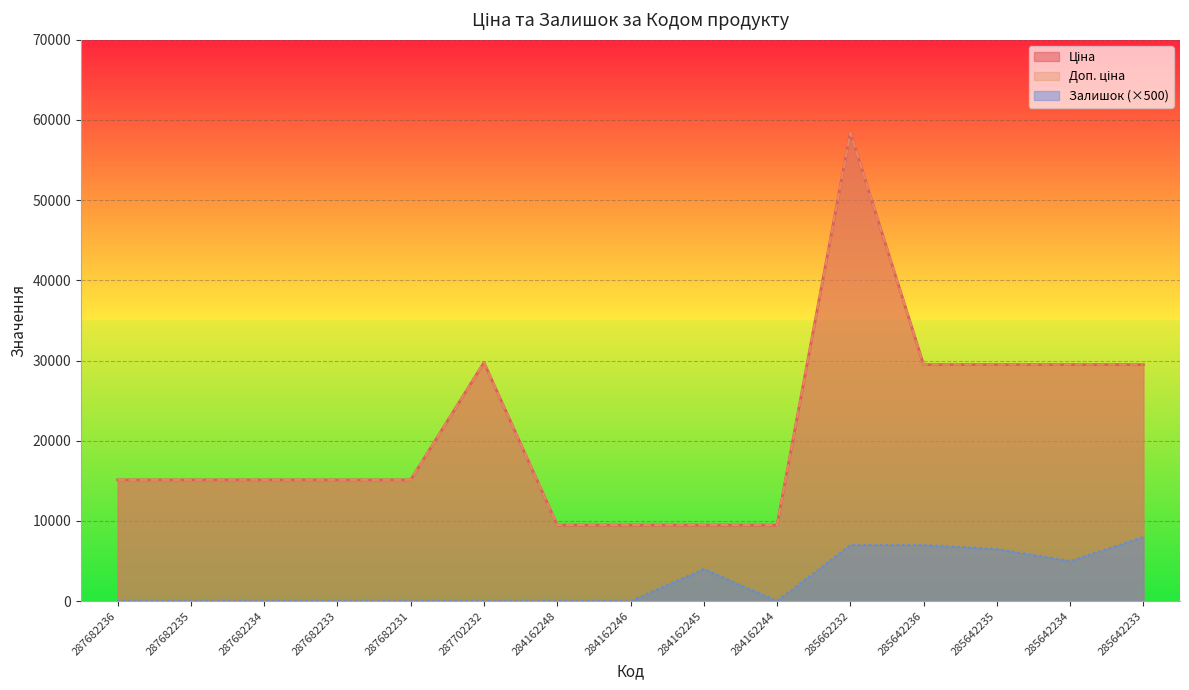

How many data points does each series have?

15